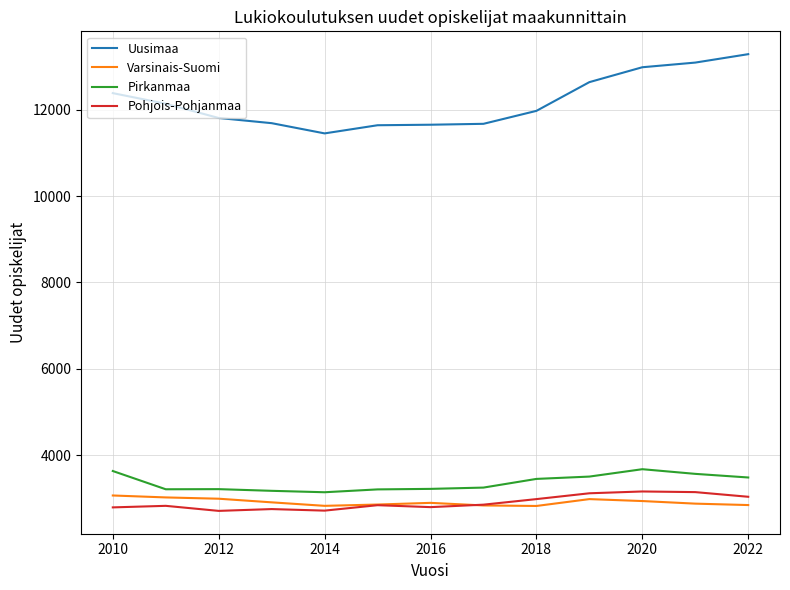

Which series has the widest spread of values?

Uusimaa